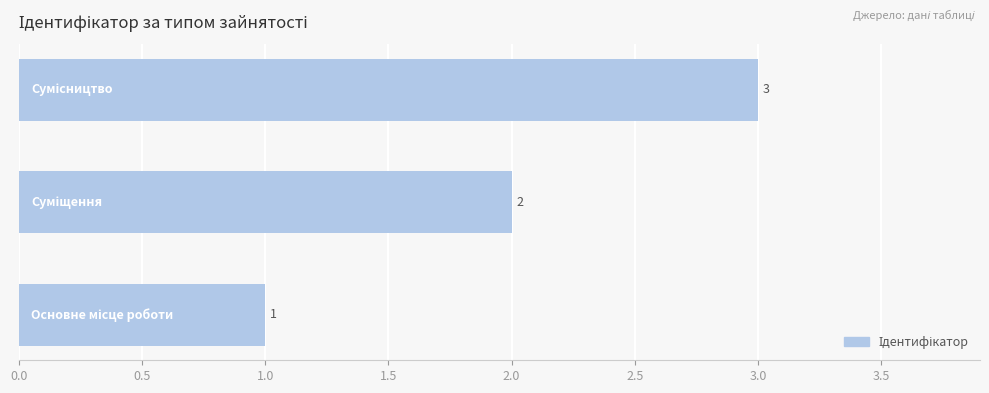

How many values are between 1 and 3?

3